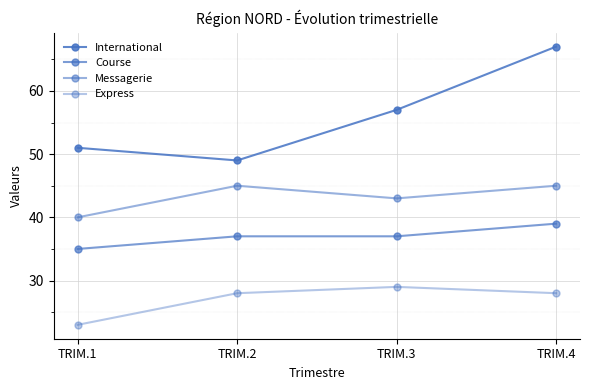

Which series changed the most between TRIM.3 and TRIM.4?

International